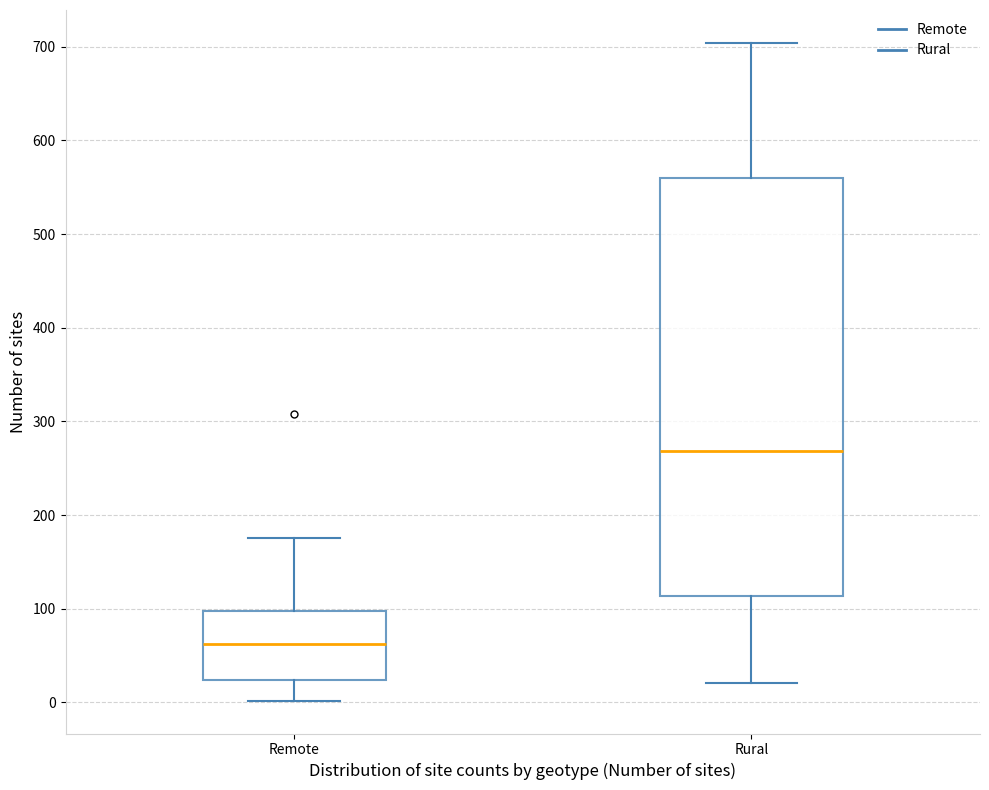

Reading left to right, transcribe this box plot: for each box, give where its median line is, the range the box spans, and where its two whiskers end, as read against the y-axis. The values are not printed on the chart, so give them approximately, as read against the axis.

Remote: median 60, box 20 to 100, whiskers 0 to 180
Rural: median 270, box 110 to 560, whiskers 20 to 700